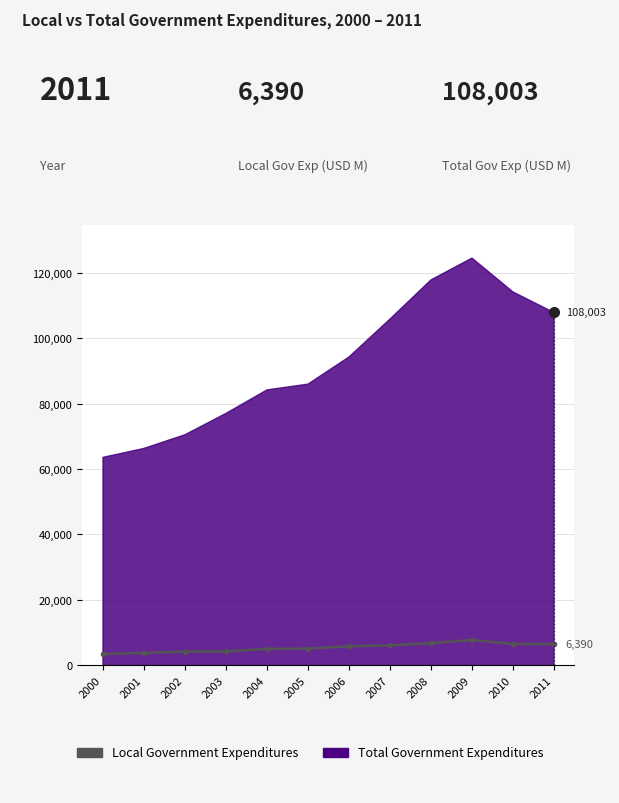

Reading left to right, extract all data points from this chart.

3382	3678	4108	4149	4930	5023	5711	6013	6675	7651	6465	6390